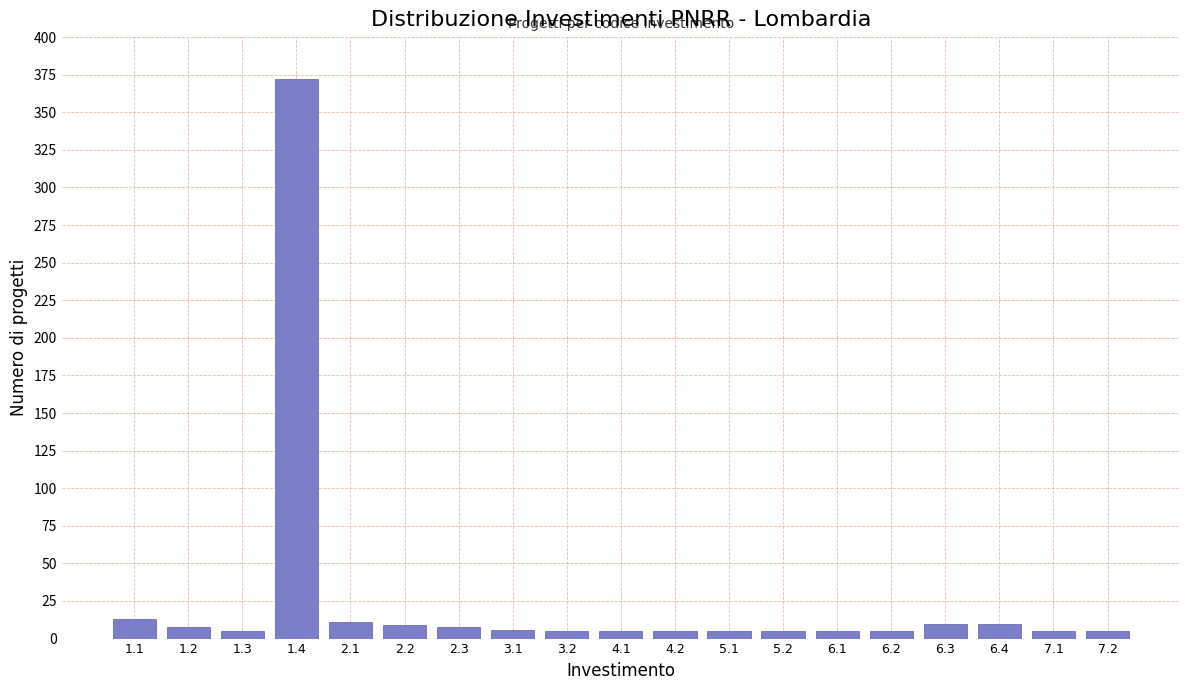

What is the maximum value shown in the chart?

372